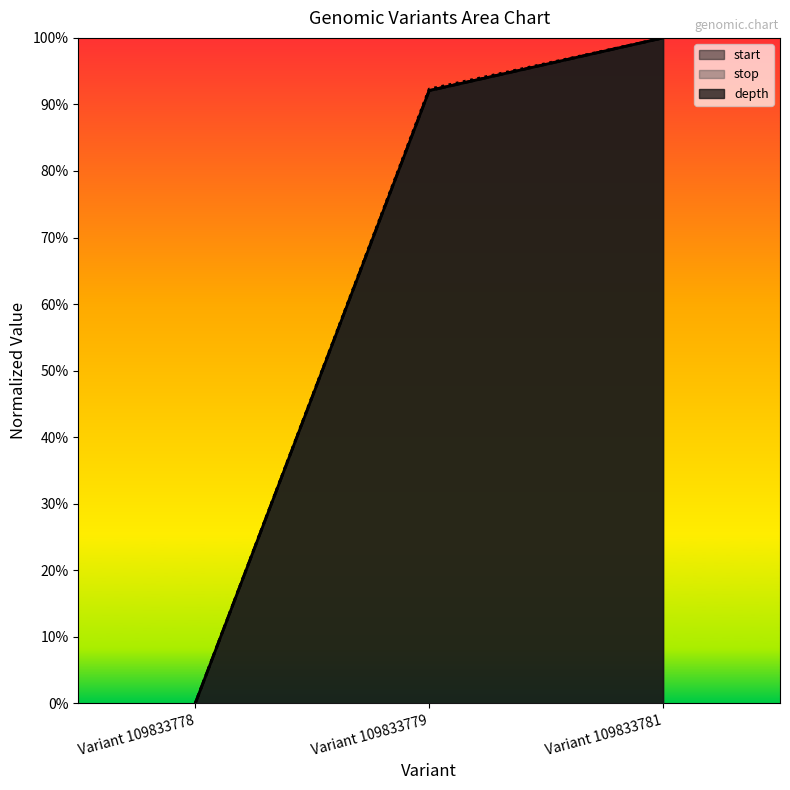

Reading left to right, what are all the values shown in this chart?

start: 0.0	0.9	1.0
stop: 0.0	0.9	1.0
depth: 0.0	0.9	1.0